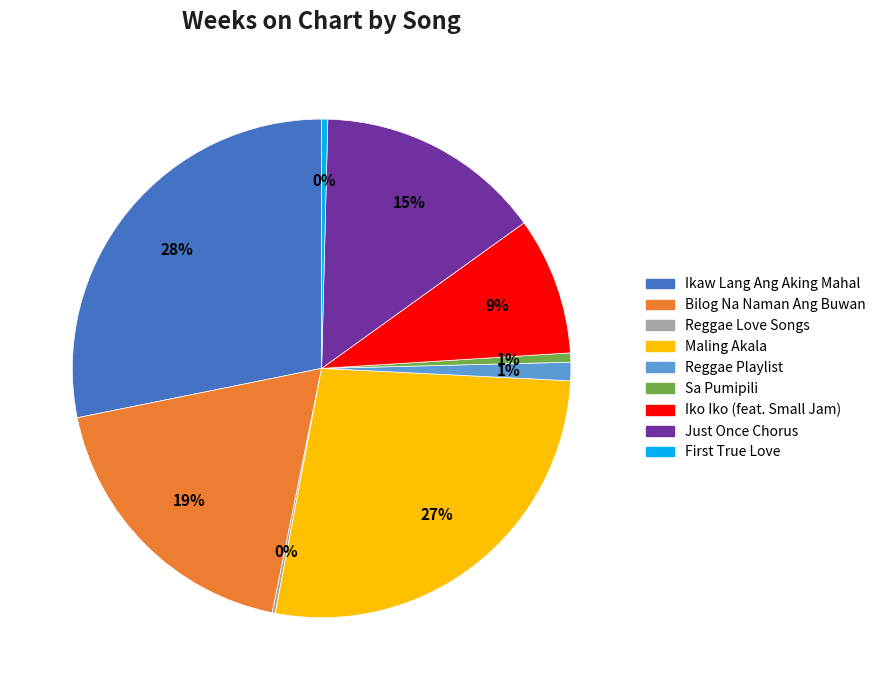

Which slice is the largest?

Ikaw Lang Ang Aking Mahal